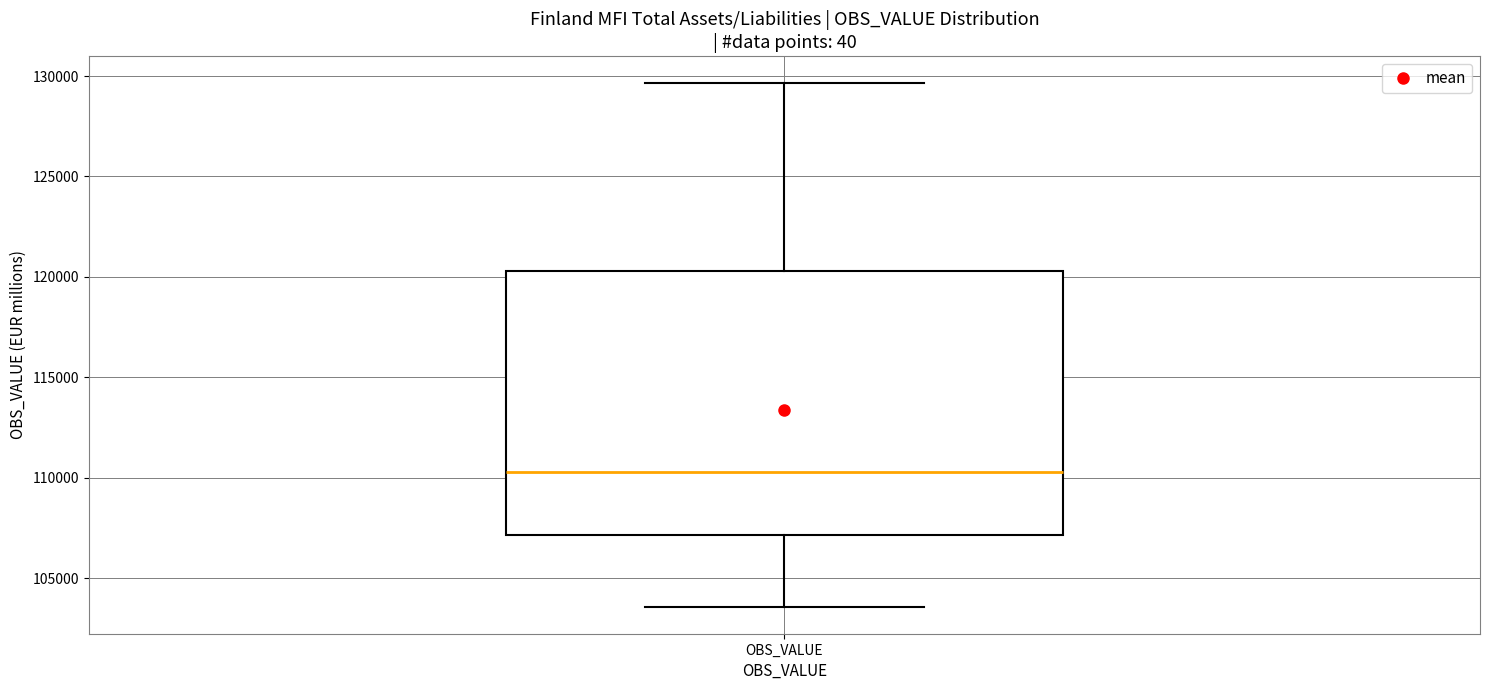

Read this box plot against the y-axis: the position of the median line, the range covered by the box, and the ends of both whiskers. The values are not printed on the chart, so give them approximately, as read against the axis.

median 110500, box 107000 to 120500, whiskers 103500 to 129500